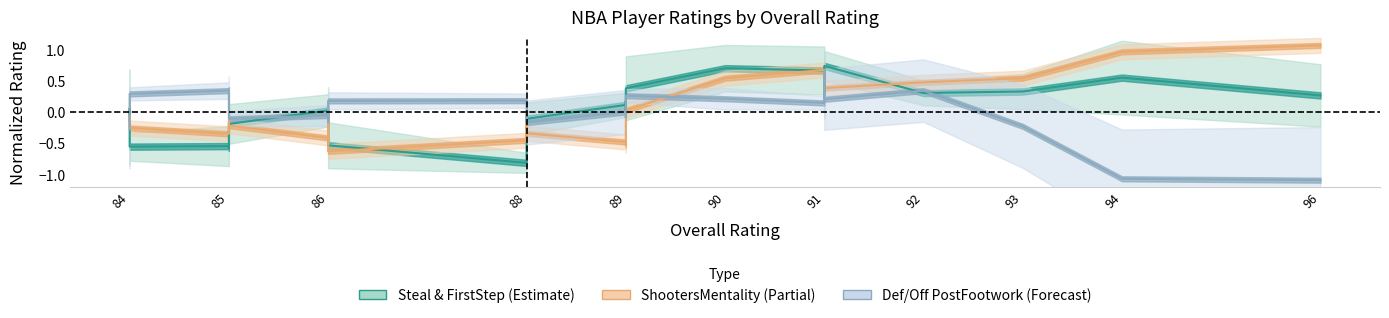

What is the maximum value shown in the chart?

1.1